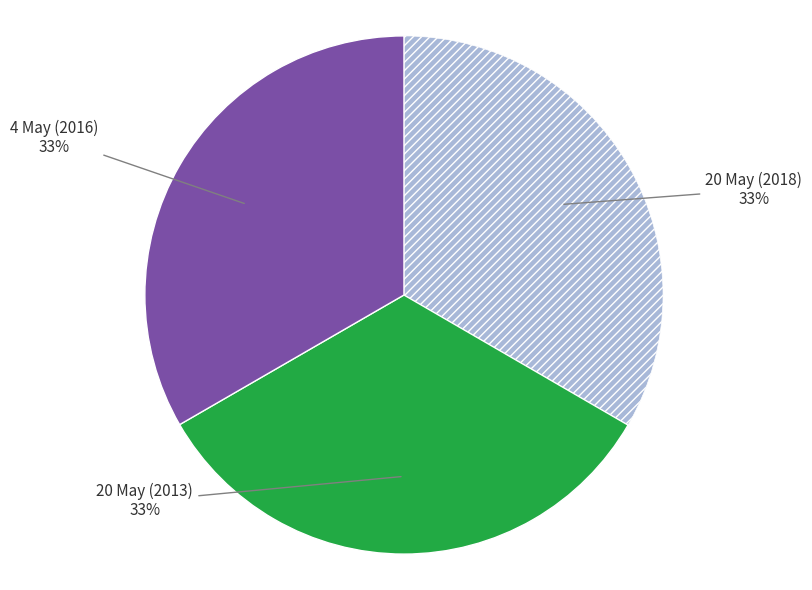

Is there any slice that represents more than half of the pie?

No